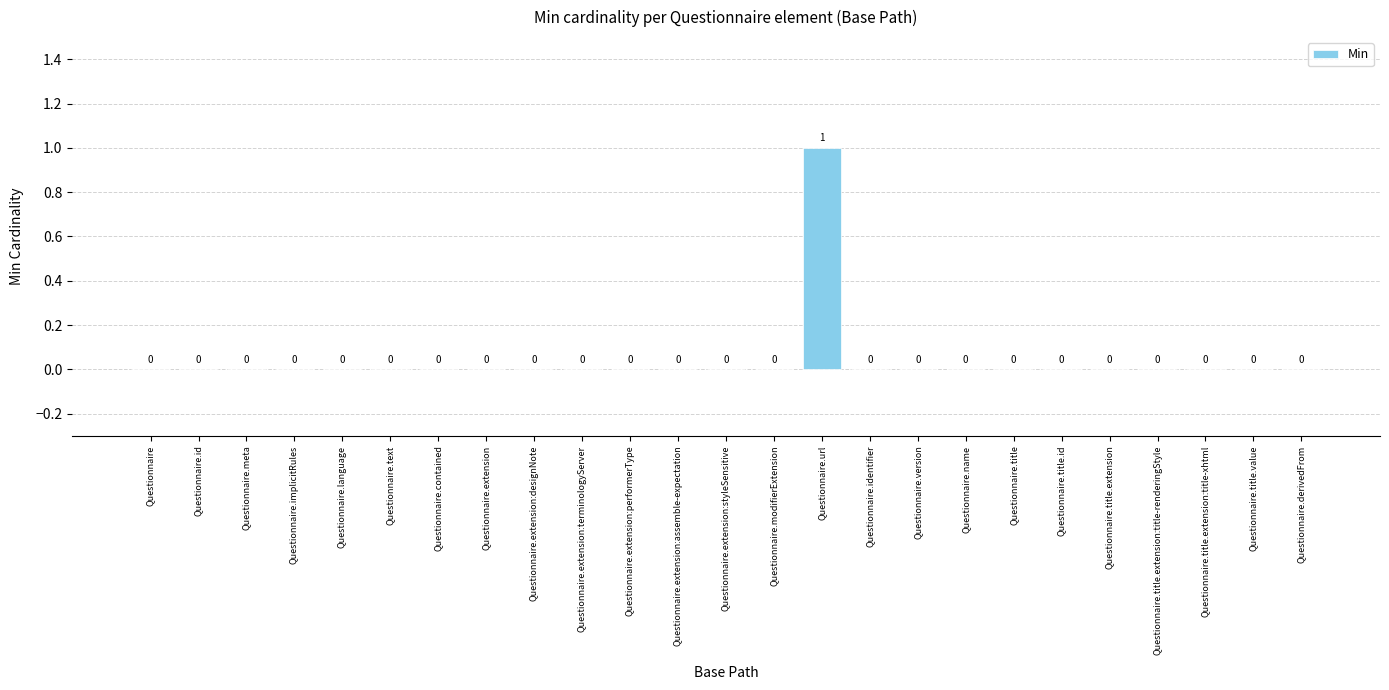

True or false: the data shows 0 at Questionnaire.derivedFrom.

True